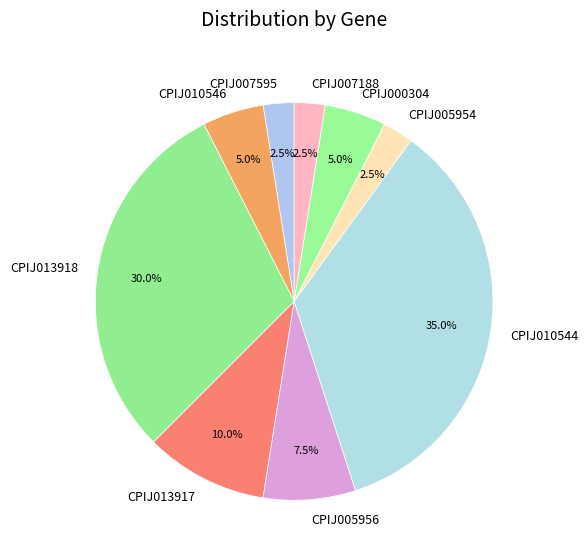

What is the ratio of the value at CPIJ013917 to the value at CPIJ005954?

4.0